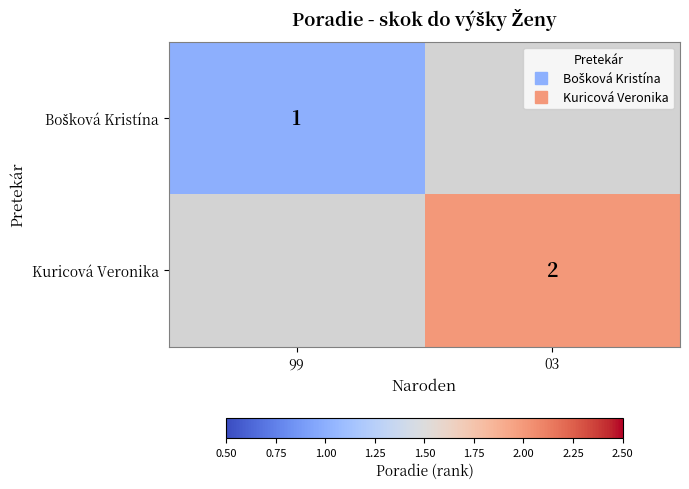

Which has a higher value, 99 or 03?

03